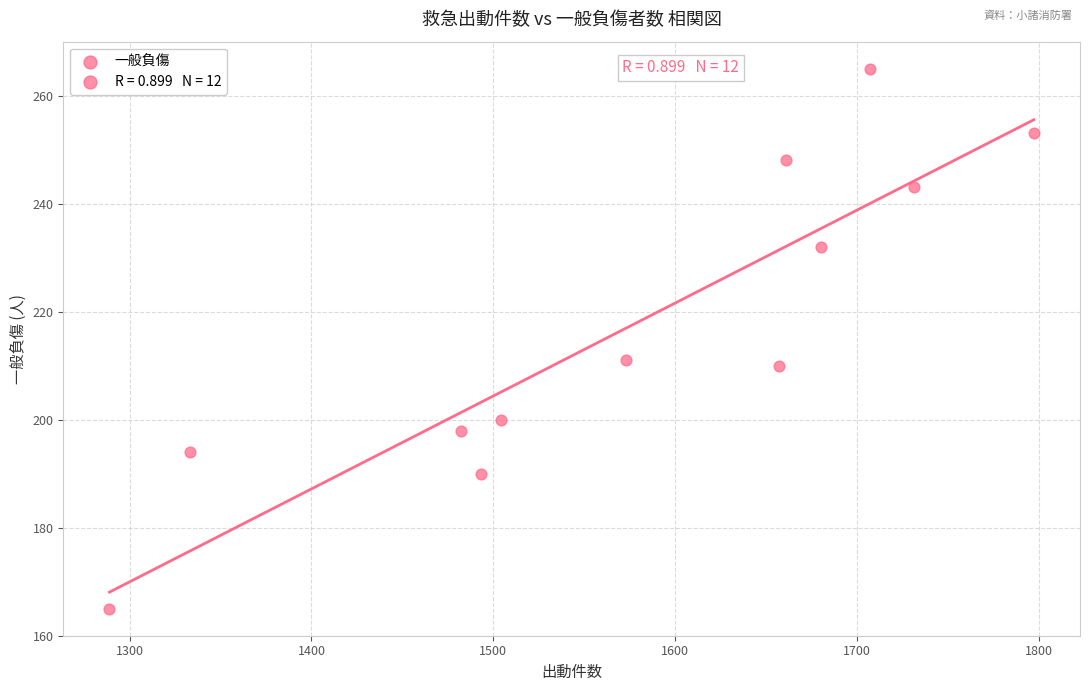

What is the range of X values (max minus min)?

508